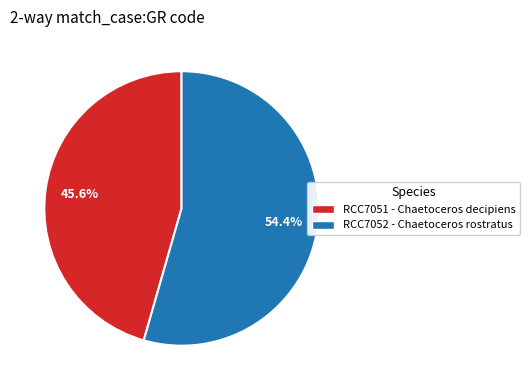

Approximately how many times larger is the value at RCC7052 - Chaetoceros rostratus compared to RCC7051 - Chaetoceros decipiens?

1.2